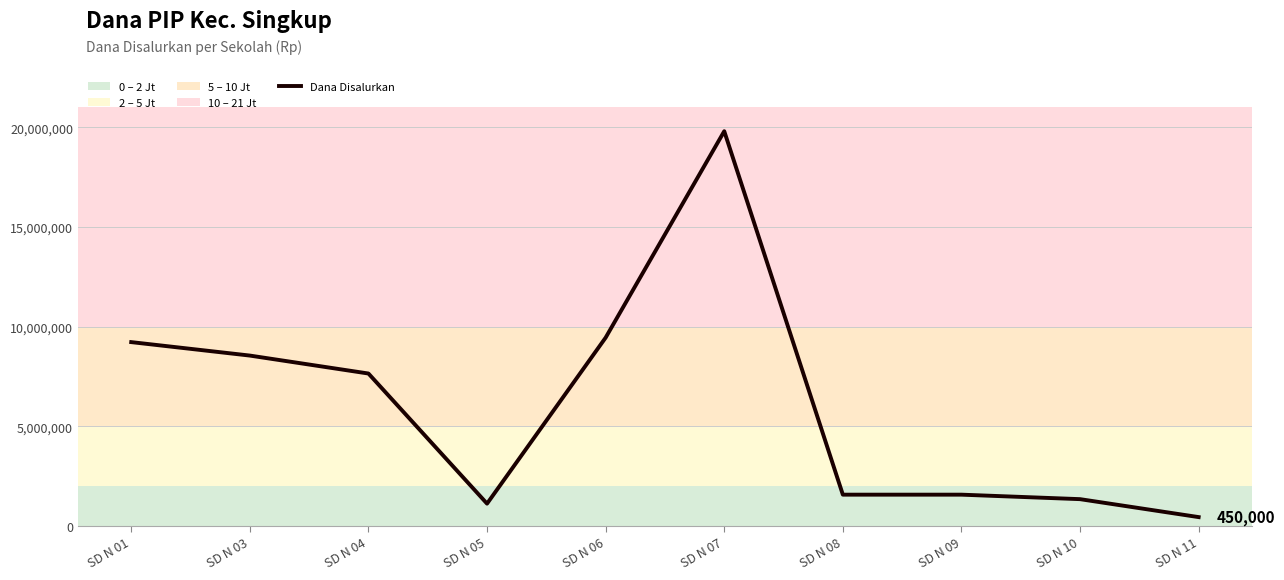

Is it true that the value at SD N 09 is 1575000?

True